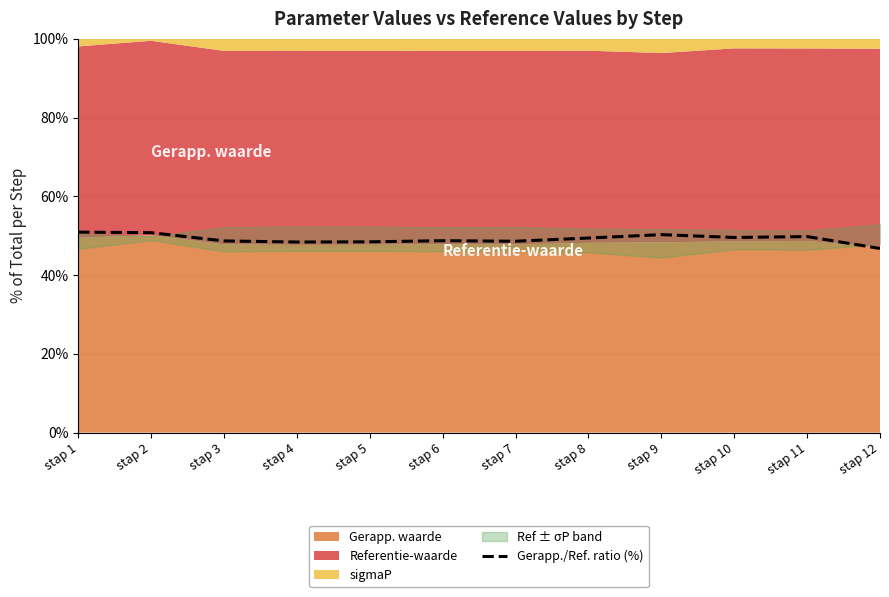

Rank the categories by value from lowest to highest.

stap 12, stap 4, stap 5, stap 7, stap 3, stap 6, stap 8, stap 10, stap 11, stap 9, stap 2, stap 1